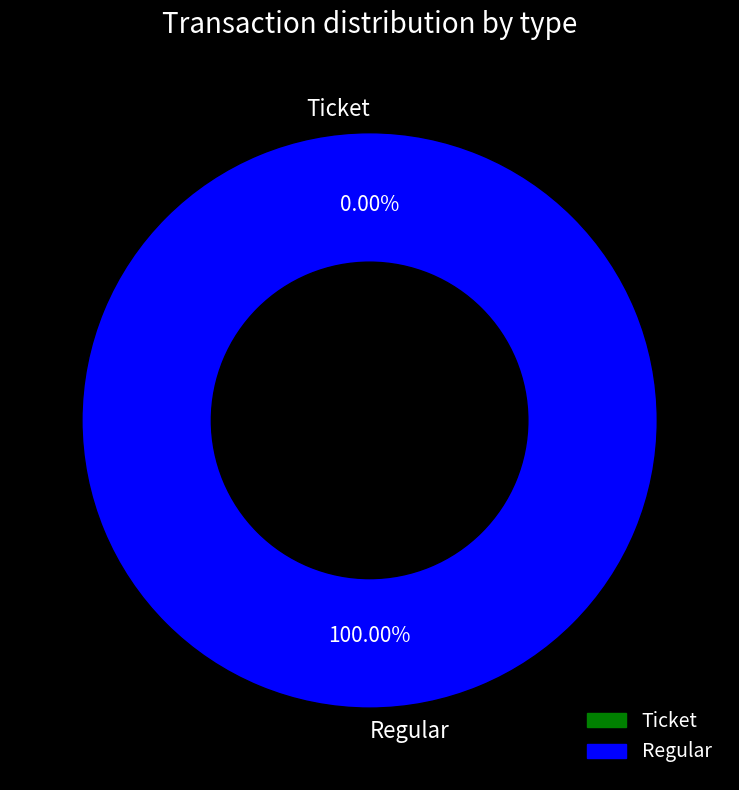

Is it true that Ticket is 1% of the pie?

False